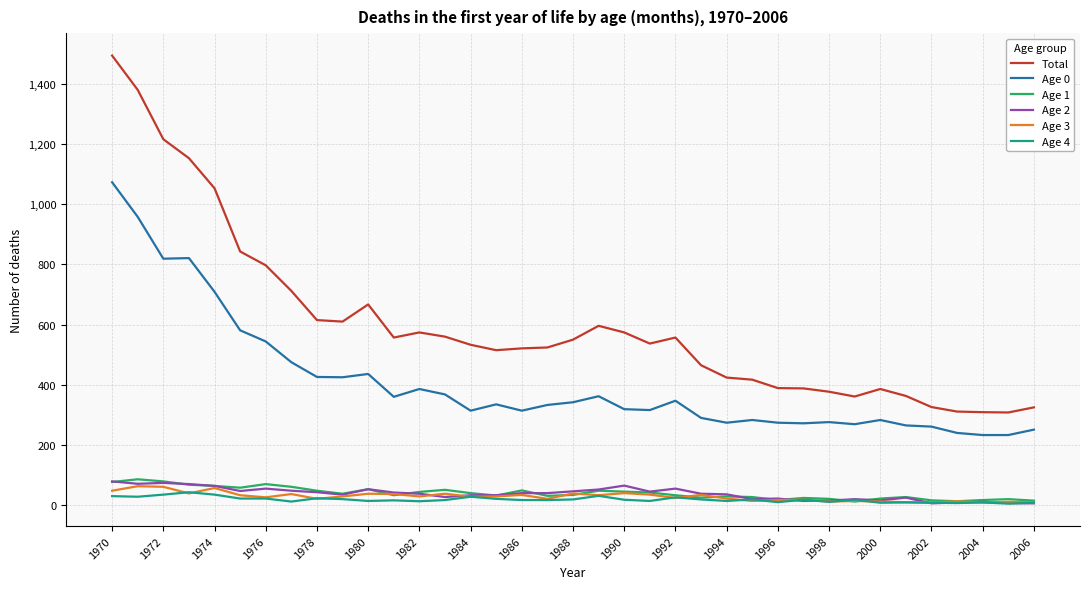

What is the smallest value displayed?

5